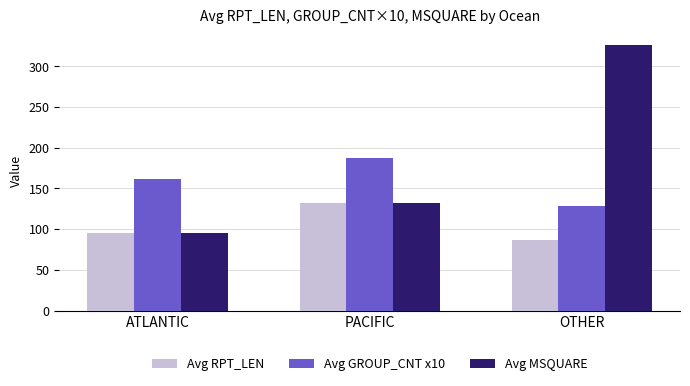

At how many categories does at least one series exceed 239?

1